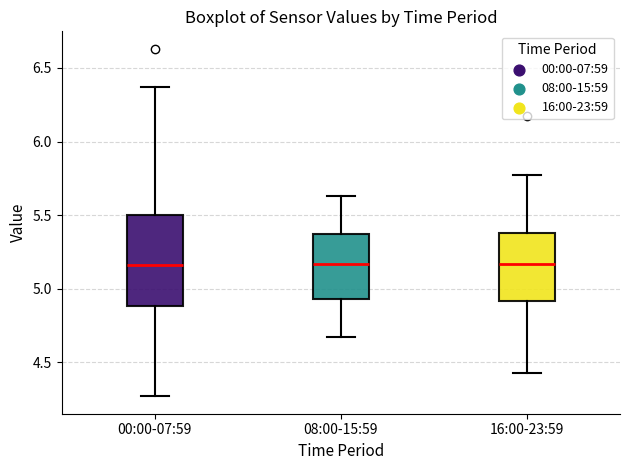

Reading left to right, transcribe this box plot: for each box, give where its median line is, the range the box spans, and where its two whiskers end, as read against the y-axis. The values are not printed on the chart, so give them approximately, as read against the axis.

00:00-07:59: median 5.15, box 4.90 to 5.50, whiskers 4.25 to 6.35
08:00-15:59: median 5.15, box 4.95 to 5.35, whiskers 4.65 to 5.65
16:00-23:59: median 5.15, box 4.90 to 5.40, whiskers 4.45 to 5.75